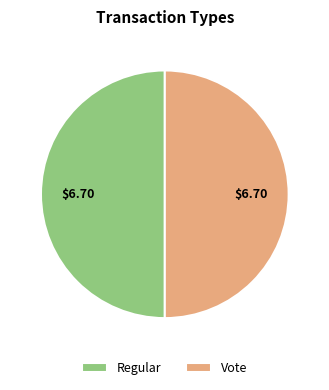

Combined, do Regular and Vote account for over 50%?

Yes